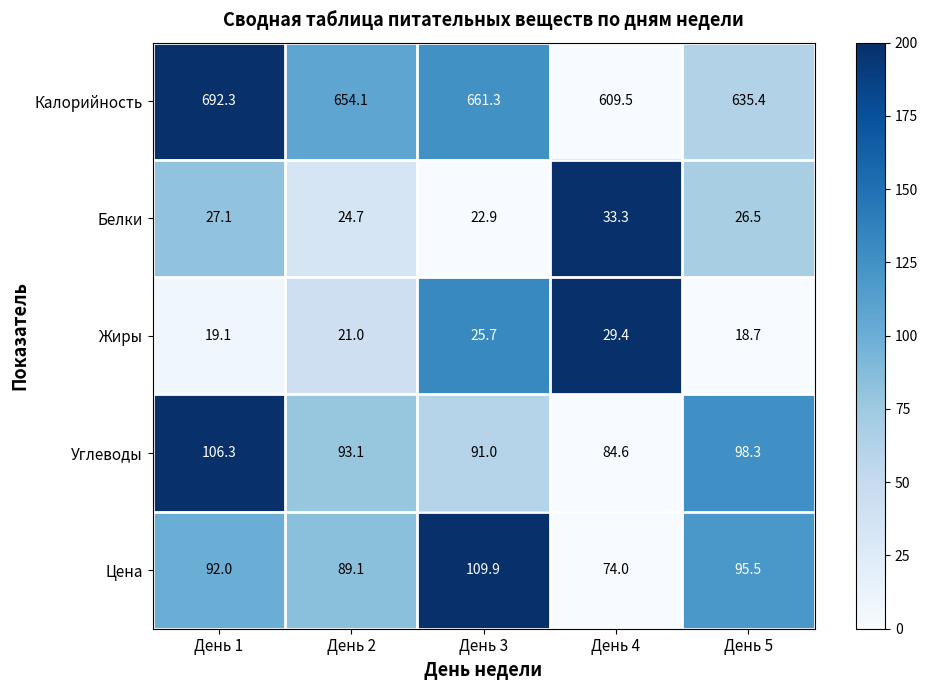

Where does the Белки series first go above 26?

День 1